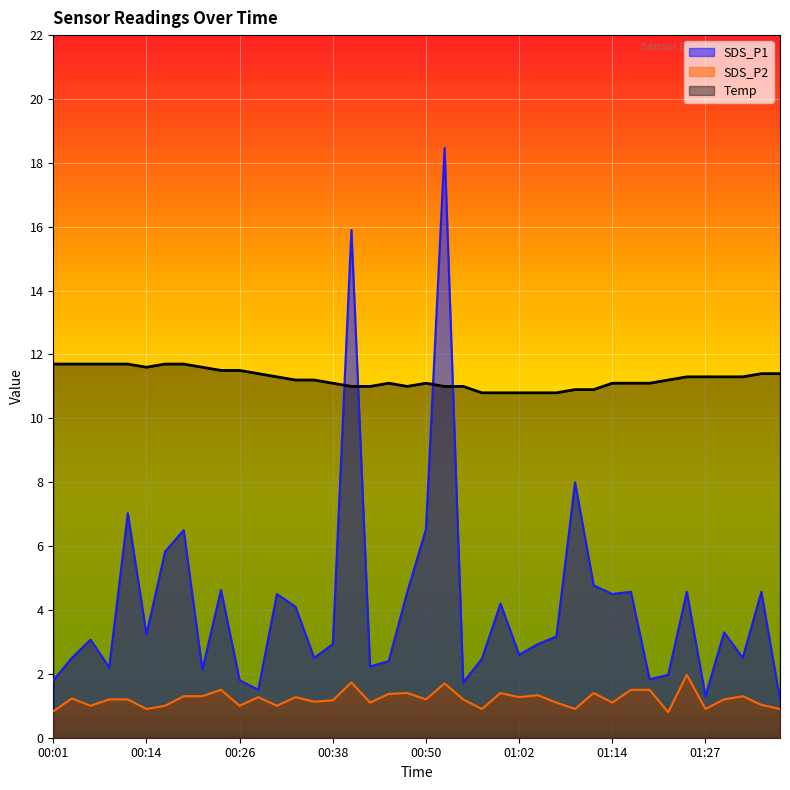

What is the total value across all series at 00:38?

15.2